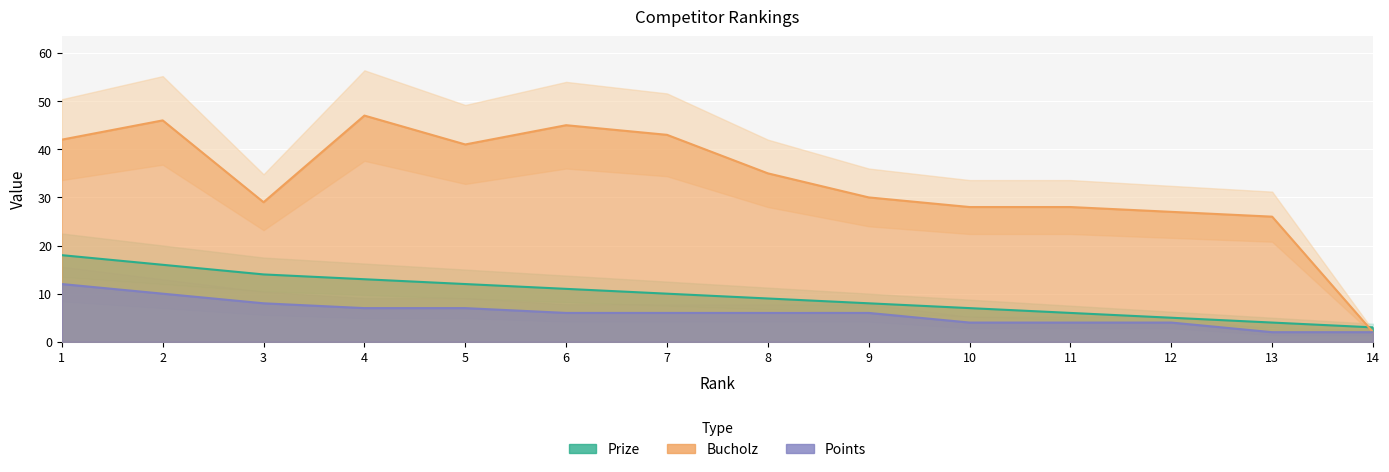

True or false: Prize has a value of 10 at 7.

True